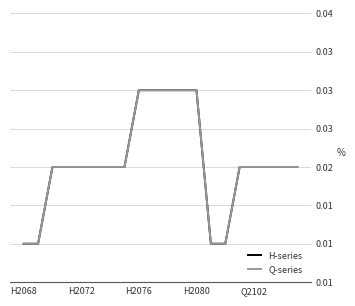

Does the chart display data point markers on the line(s)?

No